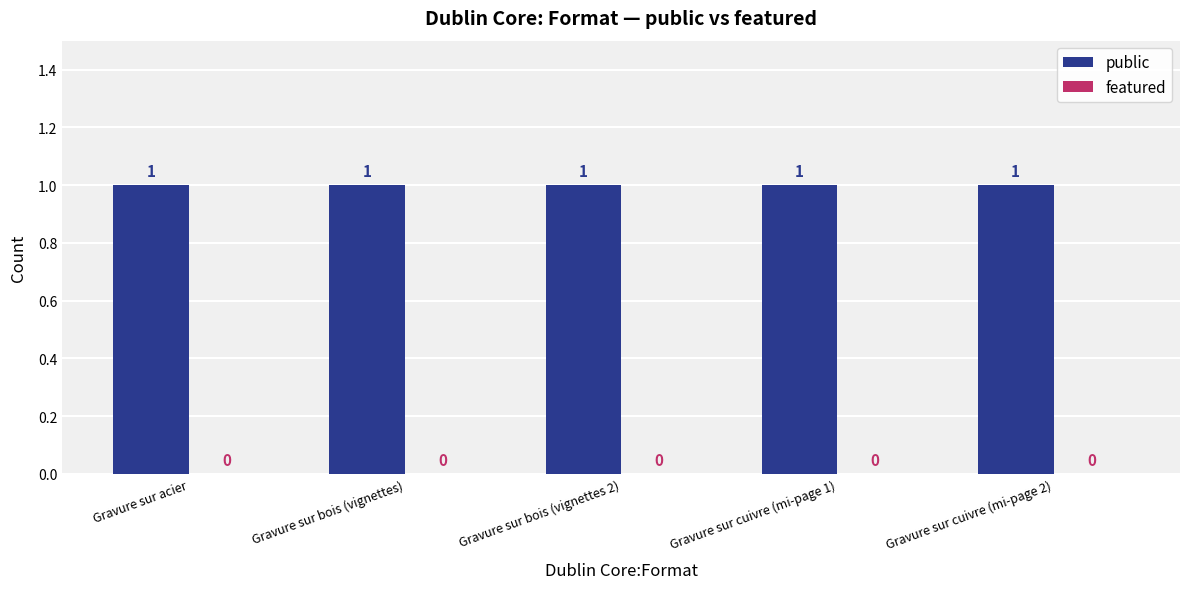

Rank the categories by public value from highest to lowest.

Gravure sur acier, Gravure sur bois (vignettes), Gravure sur bois (vignettes 2), Gravure sur cuivre (mi-page 1), Gravure sur cuivre (mi-page 2)